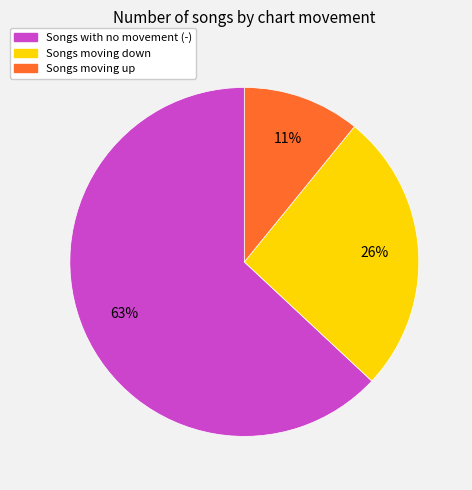

To the nearest percent, what is the average slice percentage?

33%